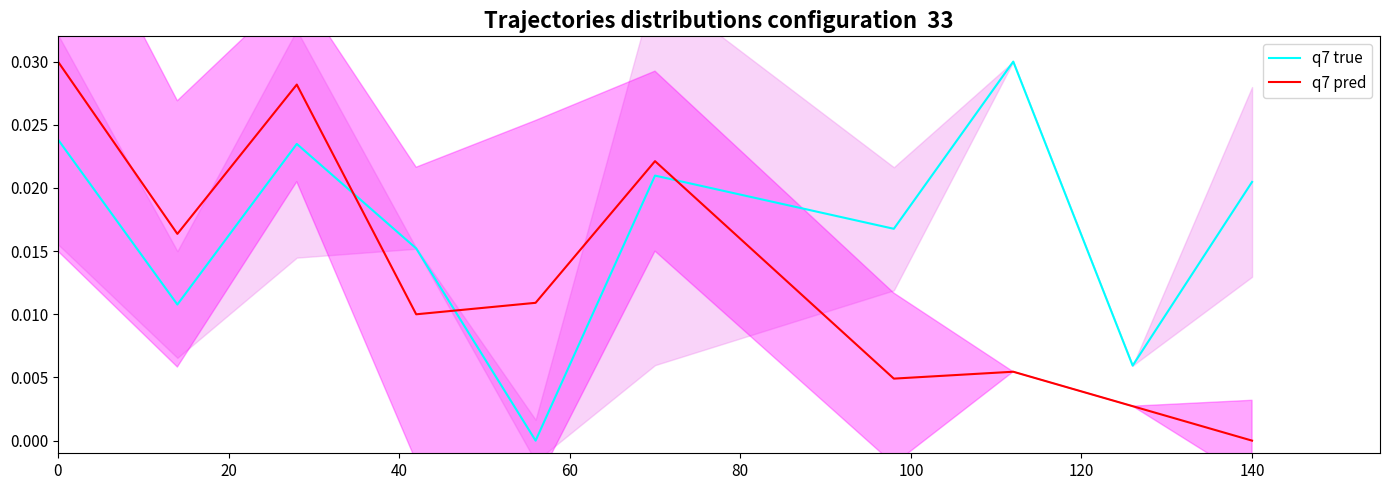

How many times do q7 pred and q7 true cross each other?

3